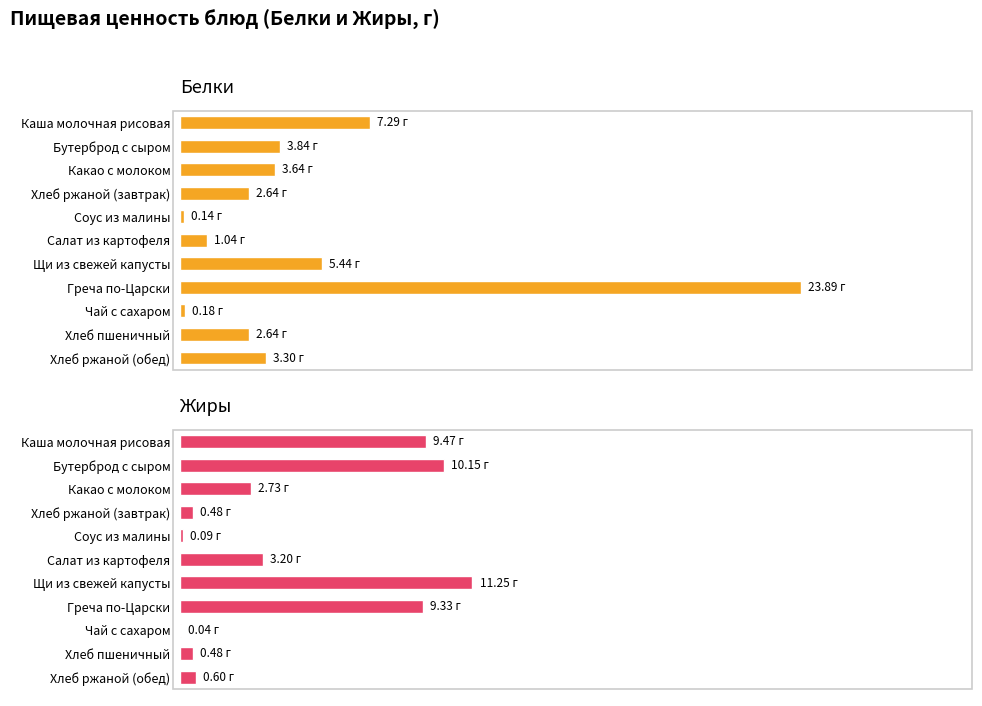

Is the value of Белки at Какао с молоком greater than the value of Жиры at Бутерброд с сыром?

No